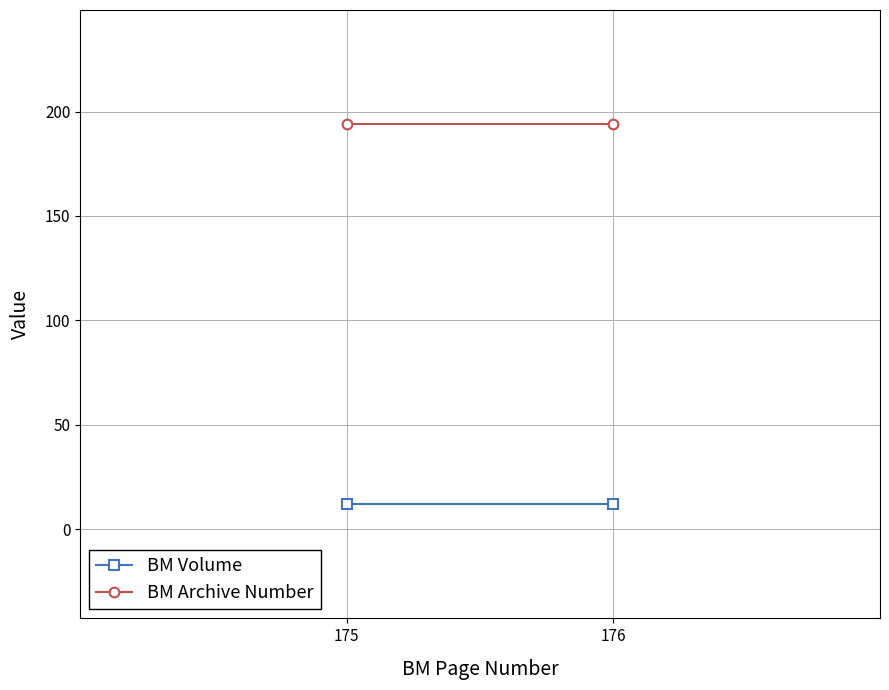

Reading right to left, list all the values displayed in this chart.

BM Volume: 176=12	175=12
BM Archive Number: 176=194	175=194